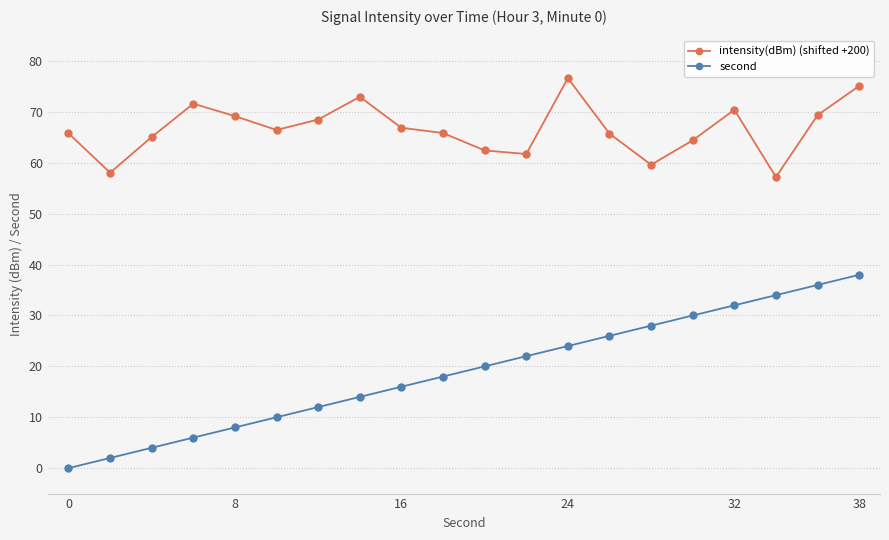

True or false: second and intensity(dBm) (shifted +200) cross at least once.

False